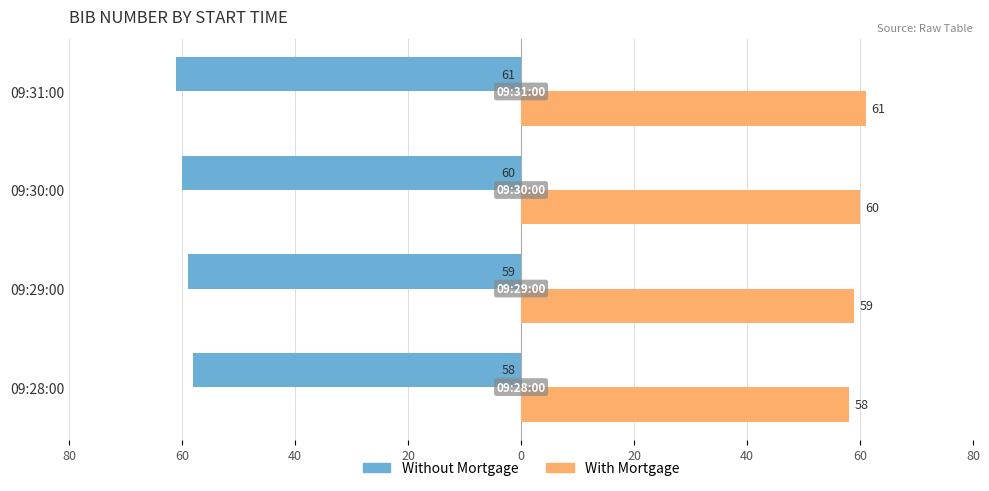

What are all the series names shown in the legend?

Without Mortgage, With Mortgage